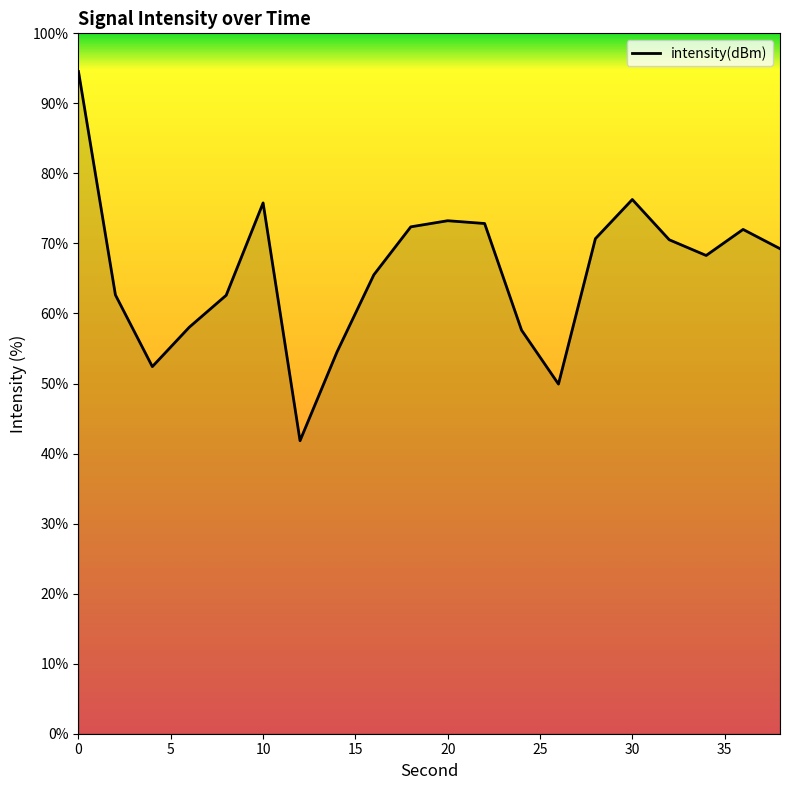

What is the maximum value shown in the chart?

94.5